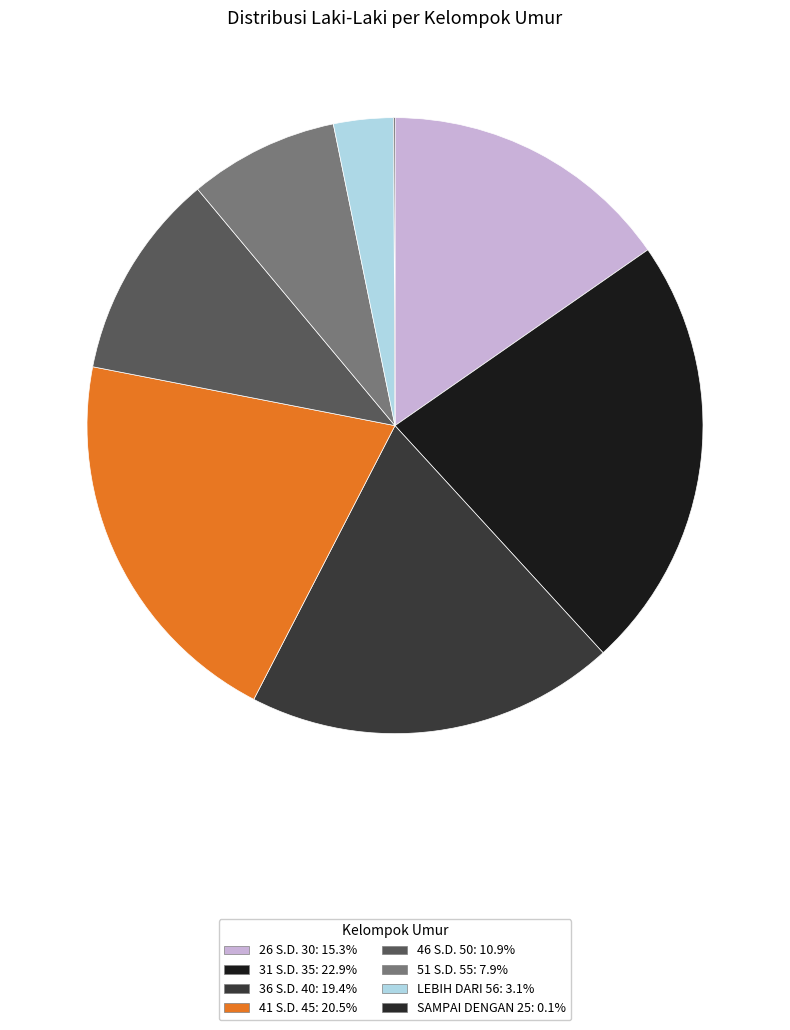

Which has a higher value, LEBIH DARI 56 or 31 S.D. 35?

31 S.D. 35